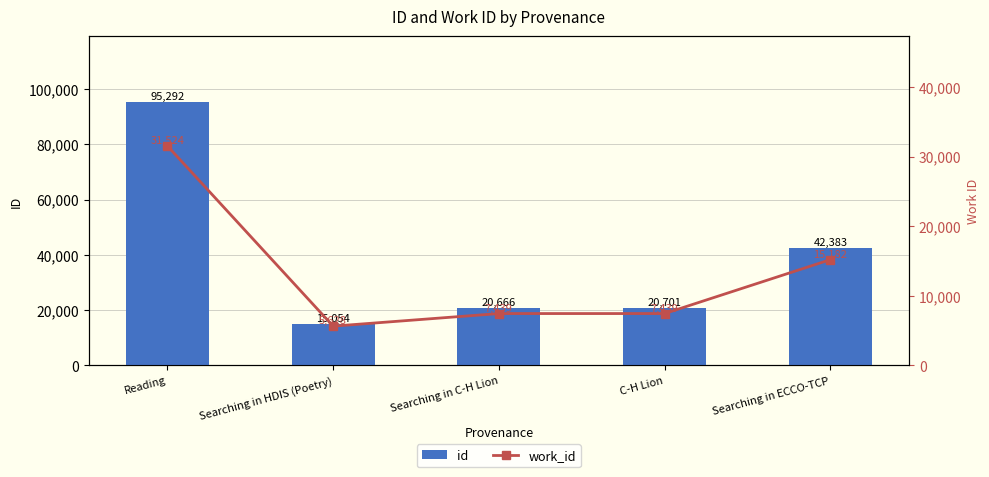

What is the difference between the second highest and minimum values in the work_id series?

9554